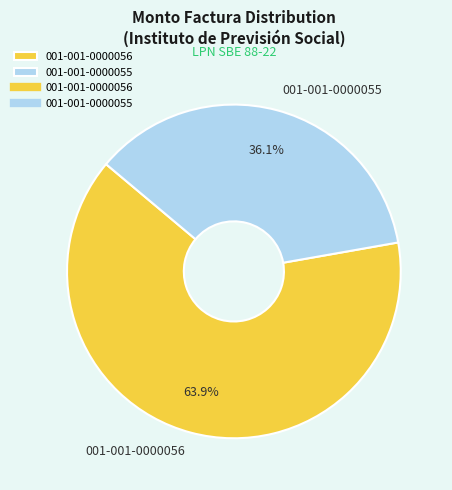

Which category has the smallest portion of the pie?

001-001-0000055